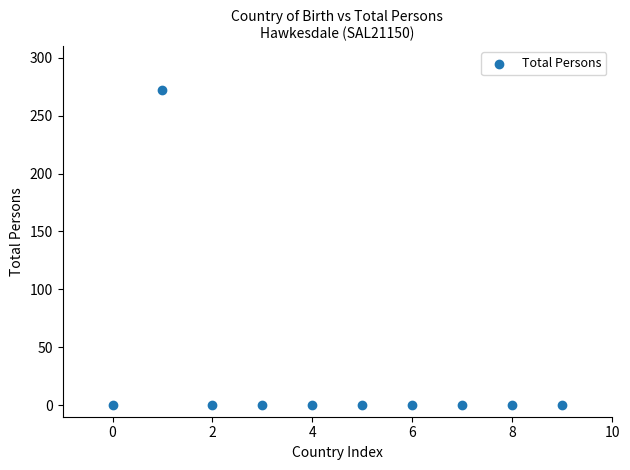

What is the average Y value?

27